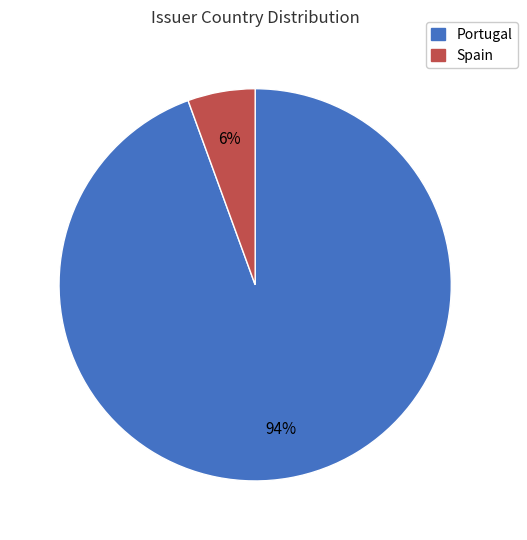

The Spain slice represents 12% of the pie. True or false?

False